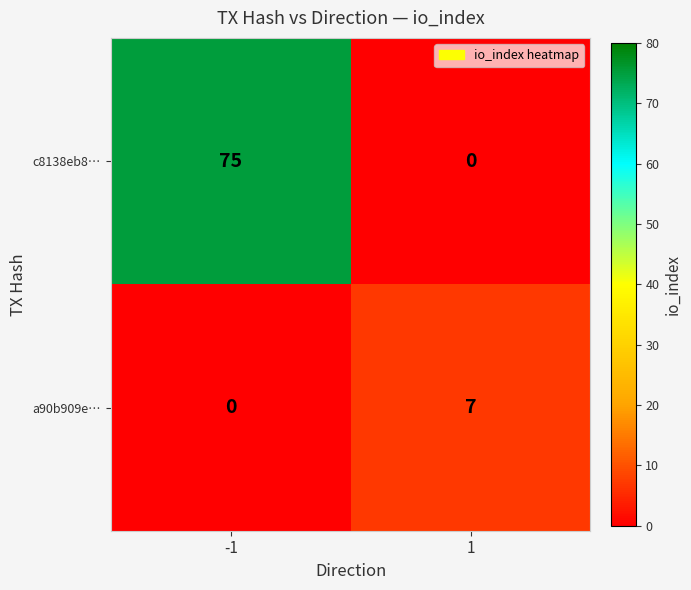

The value of c8138eb8… at -1 is 75. True or false?

True